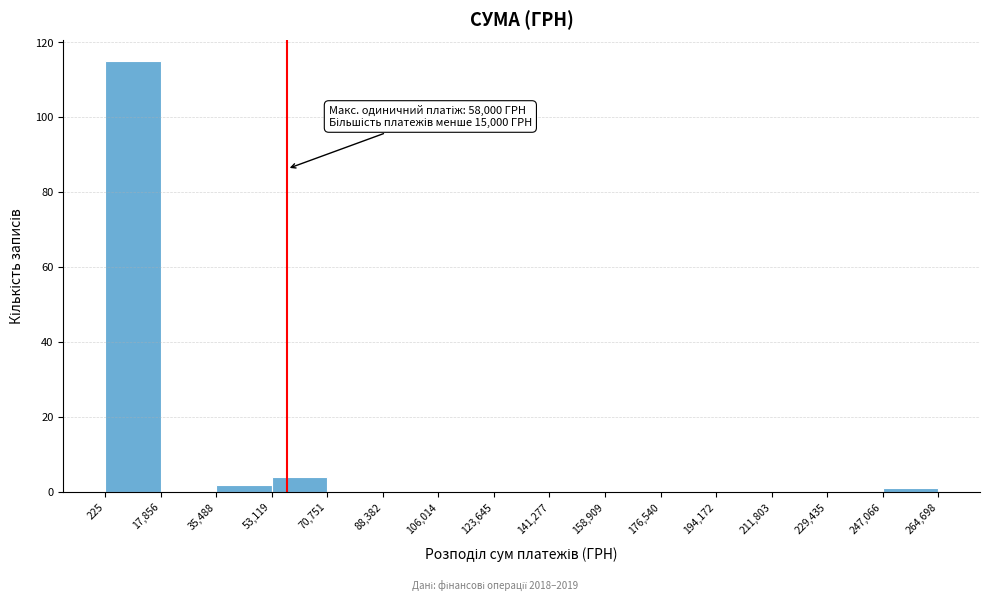

Over which range of the x-axis is the bar tallest?

225 to 17,856